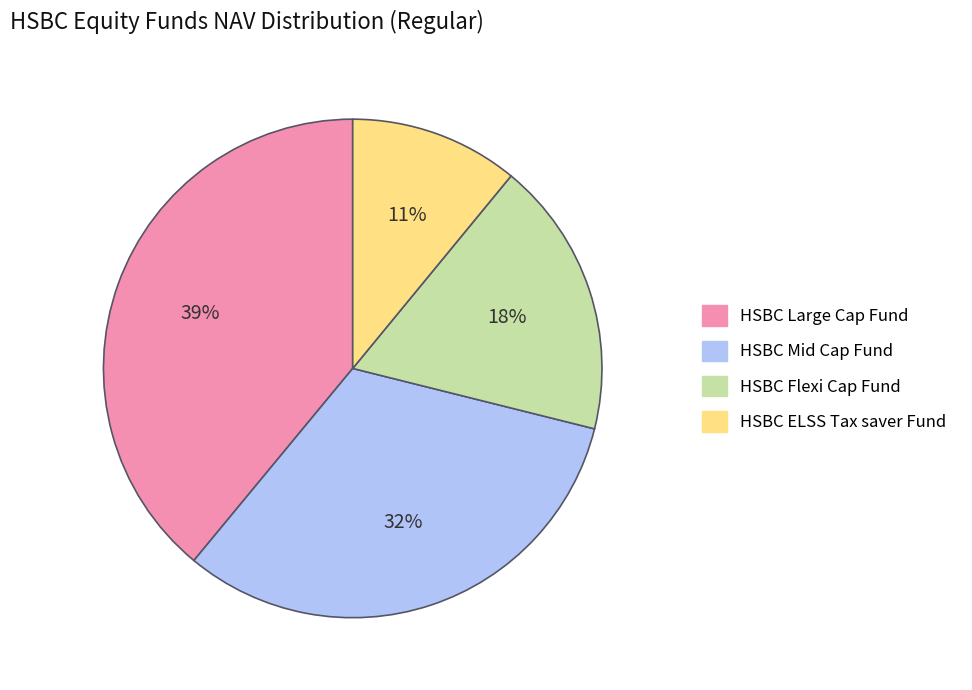

Is there any slice that represents more than half of the pie?

No